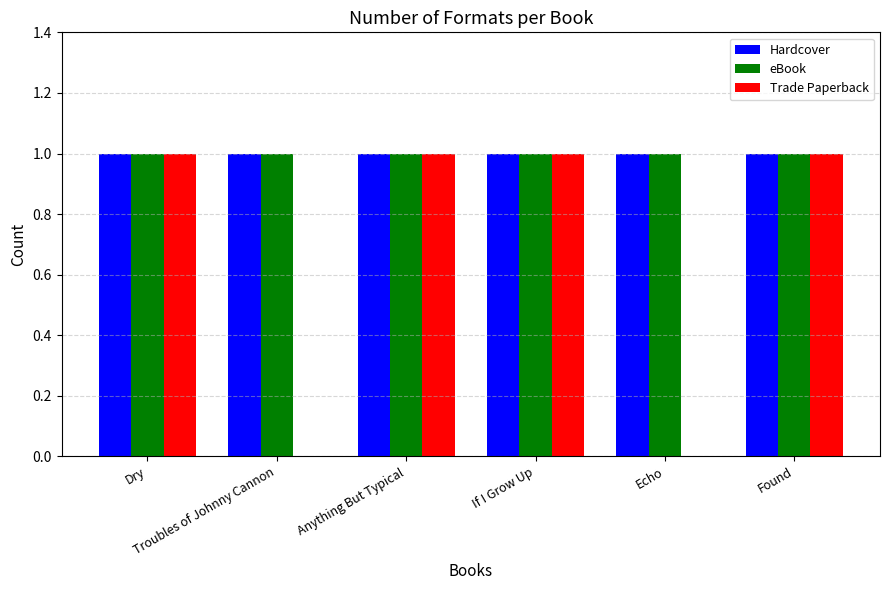

What is the total value across all series at Found?

3